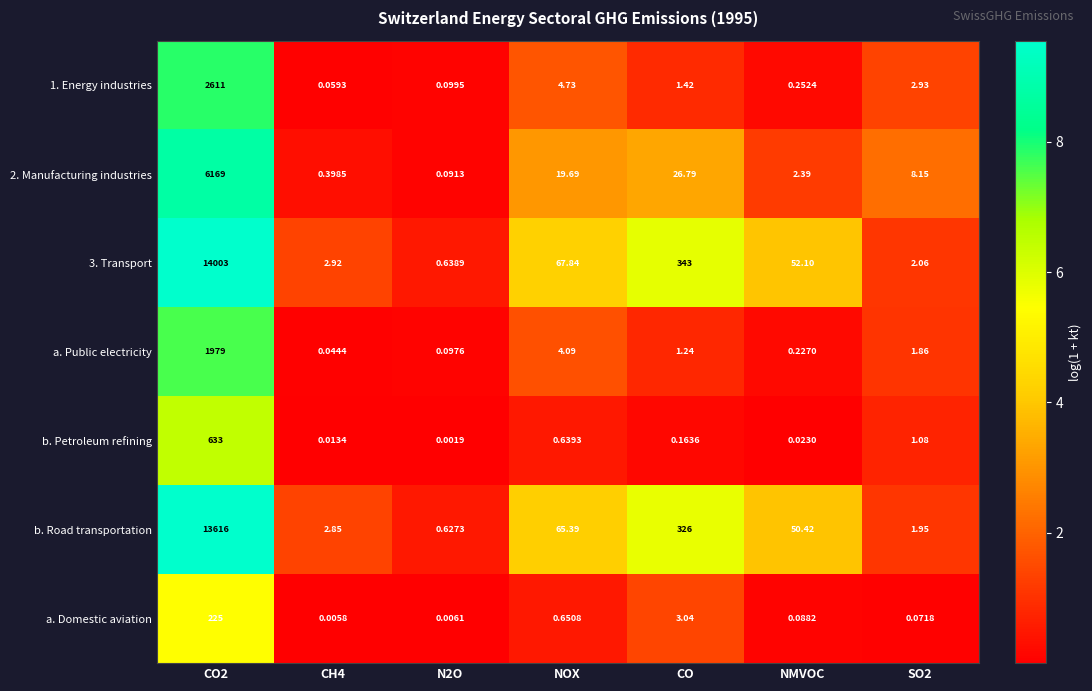

At which category is the sum across all series the highest?

CO2